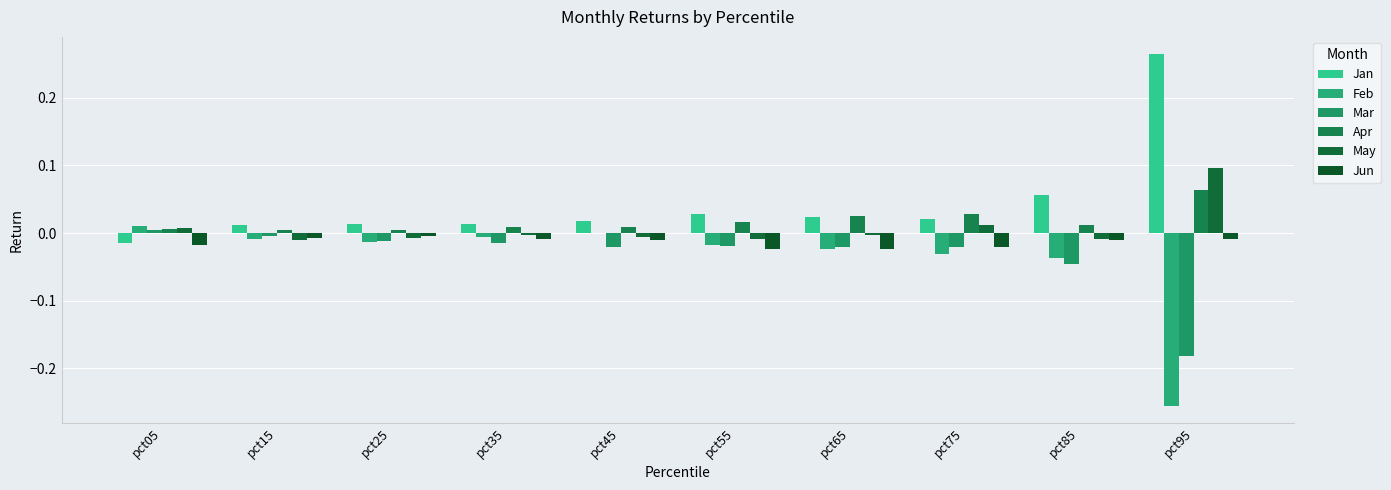

How many series are shown in this chart?

6